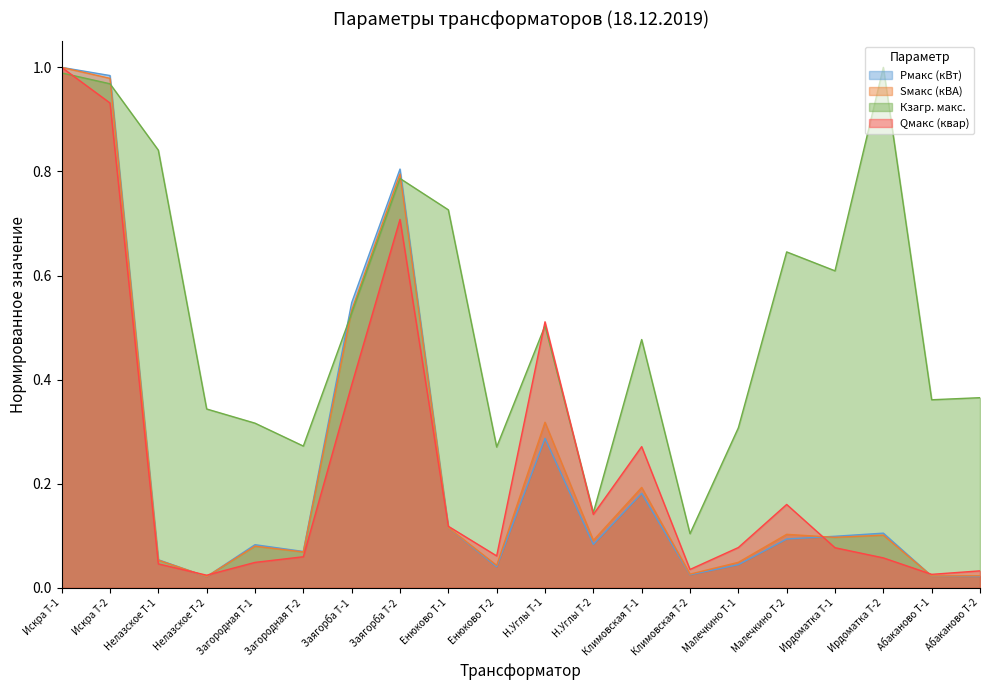

Which label corresponds to the largest value in the chart?

Искра Т-1